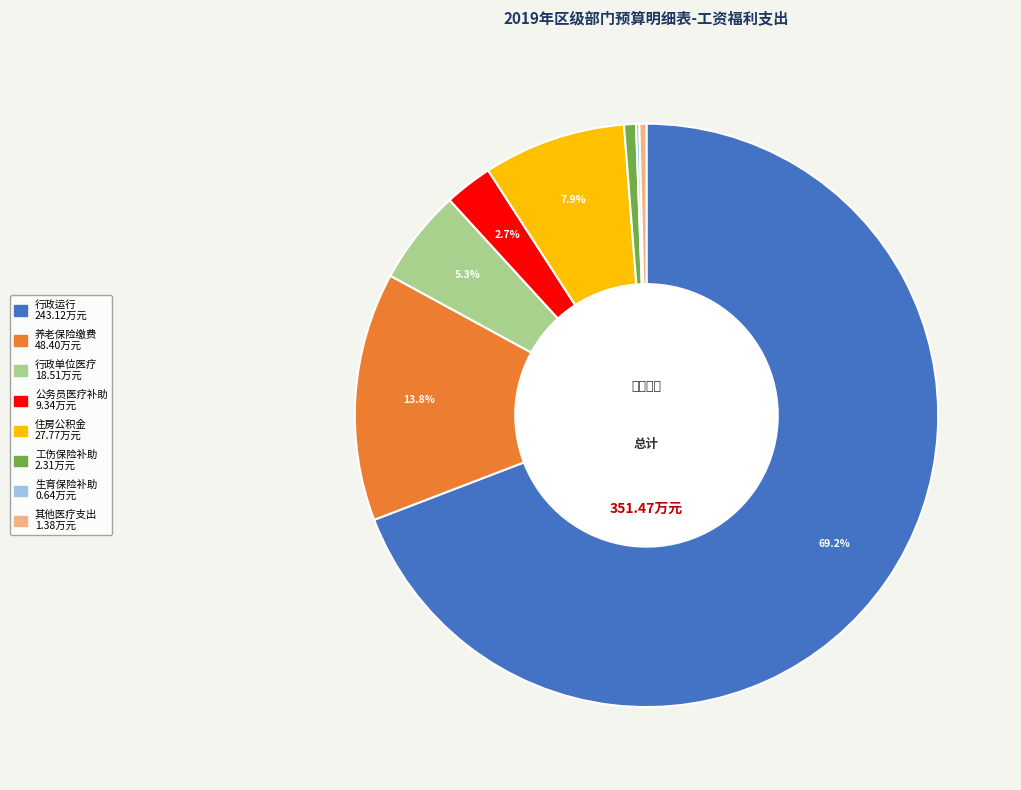

Does any single category account for the majority?

Yes